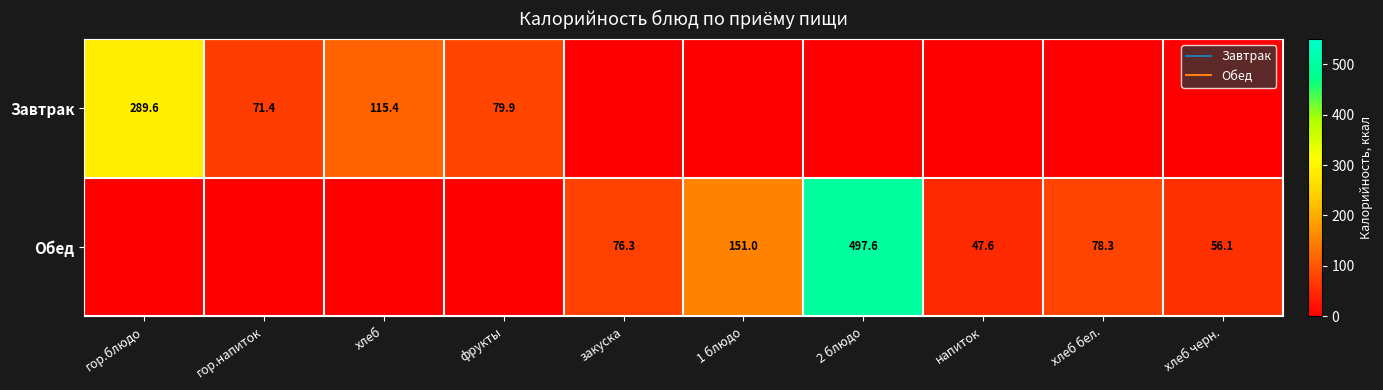

What is the sum of all Завтрак values?

556.3